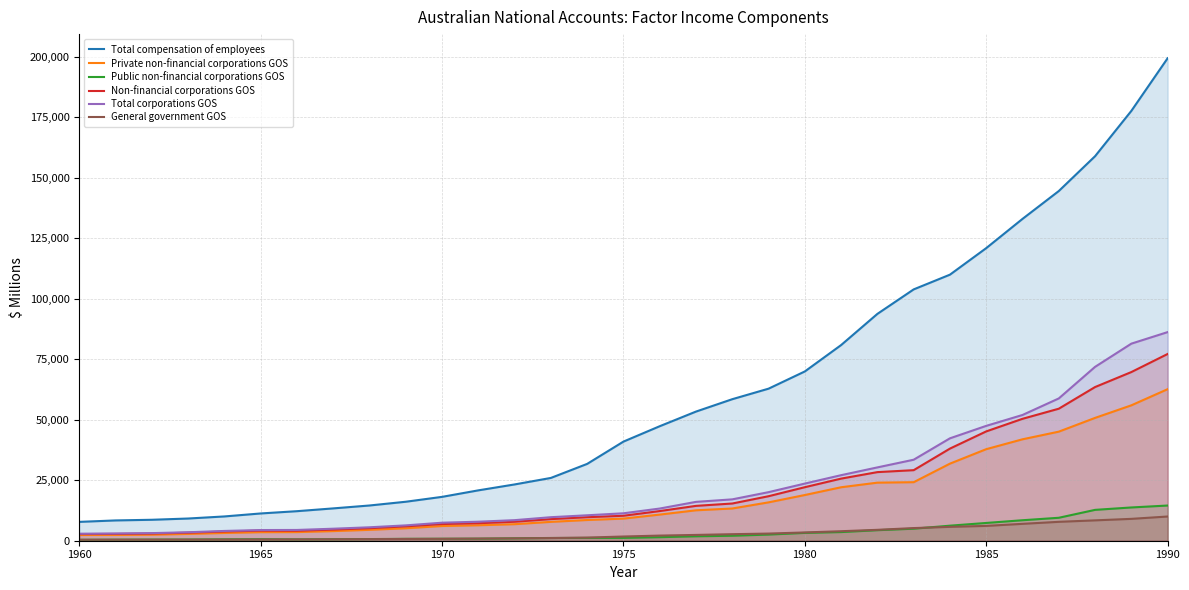

How many interior local valleys does the Public non-financial corporations GOS series have?

1